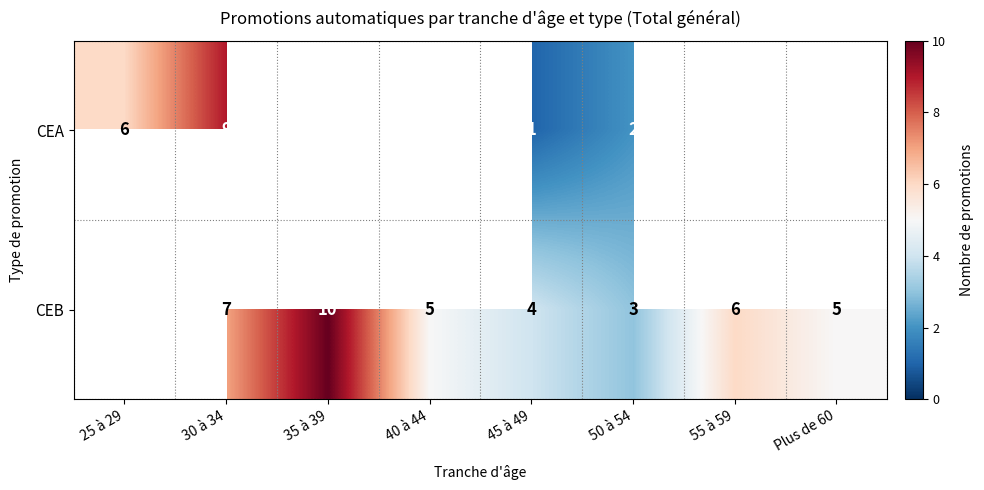

Between 40 à 44 and 25 à 29, which is larger?

25 à 29